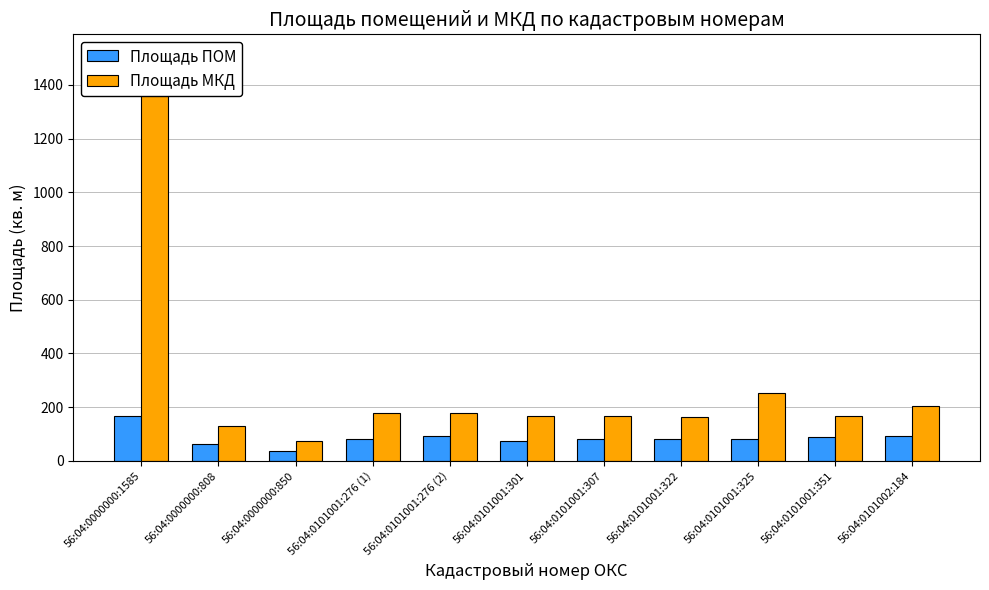

What is the total value across all series at 56:04:0101001:276 (1)?

260.1